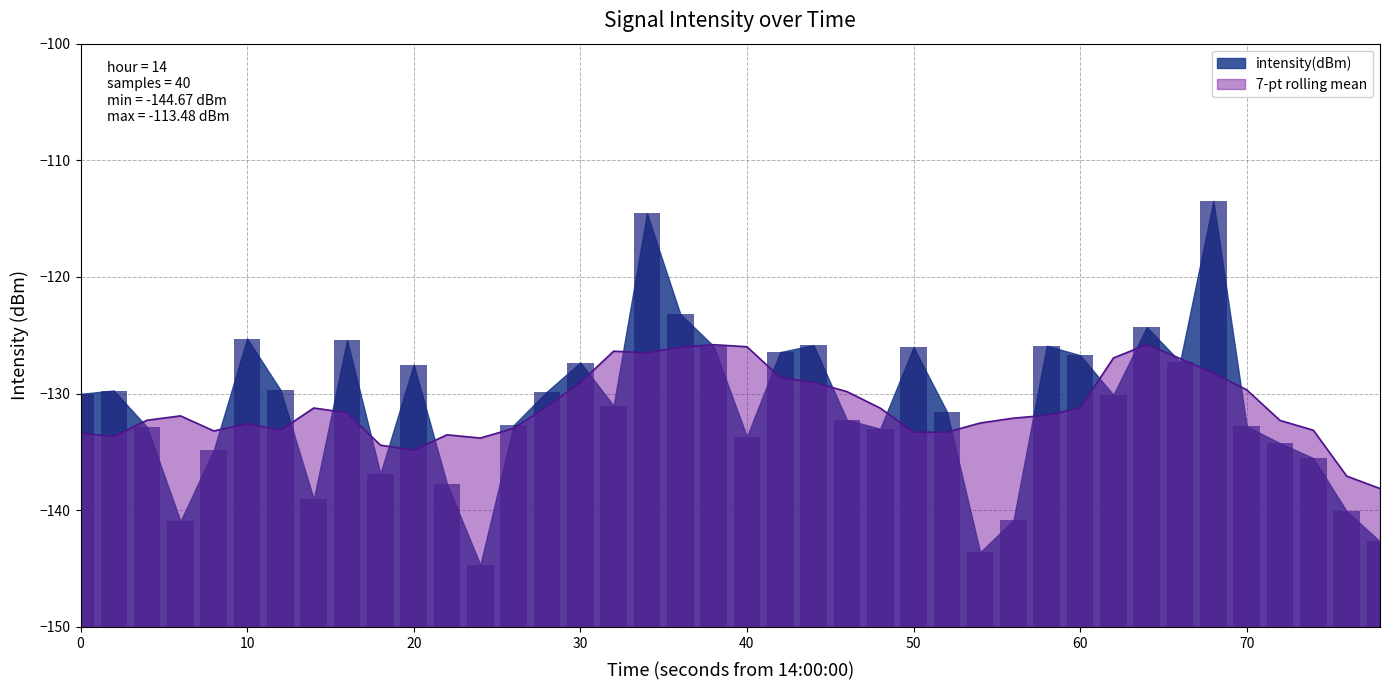

What is the difference between the values at 28 and 9?

4.0